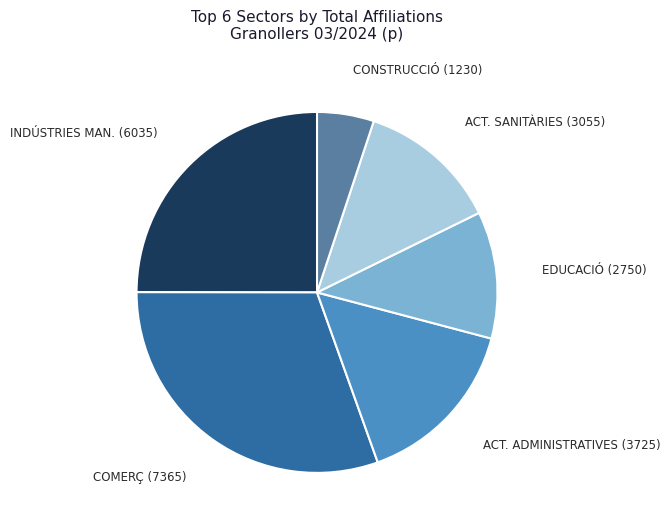

How many segments does this pie chart have?

6